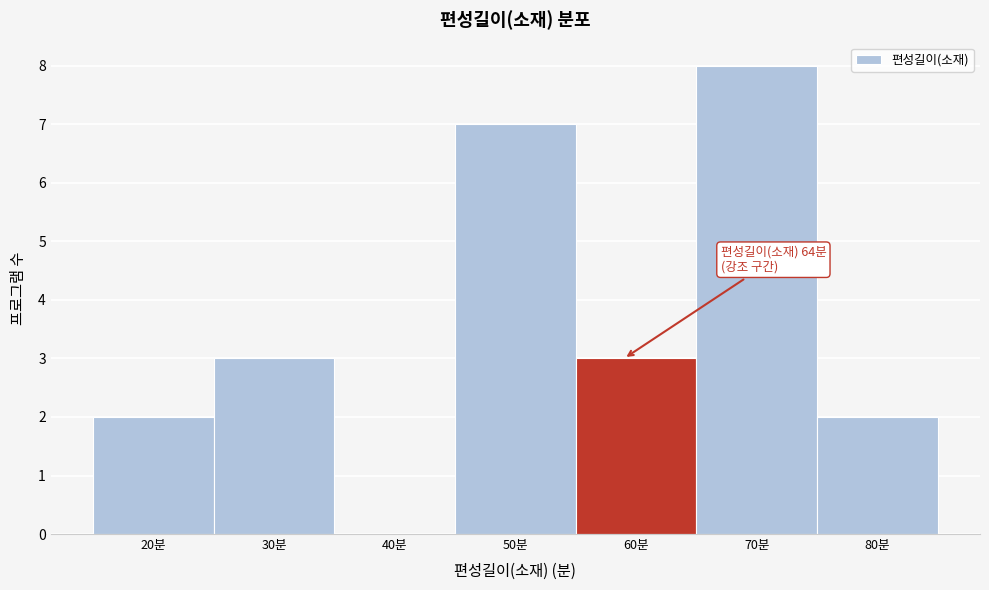

Reading left to right, transcribe all the data shown in this chart.

20분=2	30분=3	40분=0	50분=7	60분=3	70분=8	80분=2